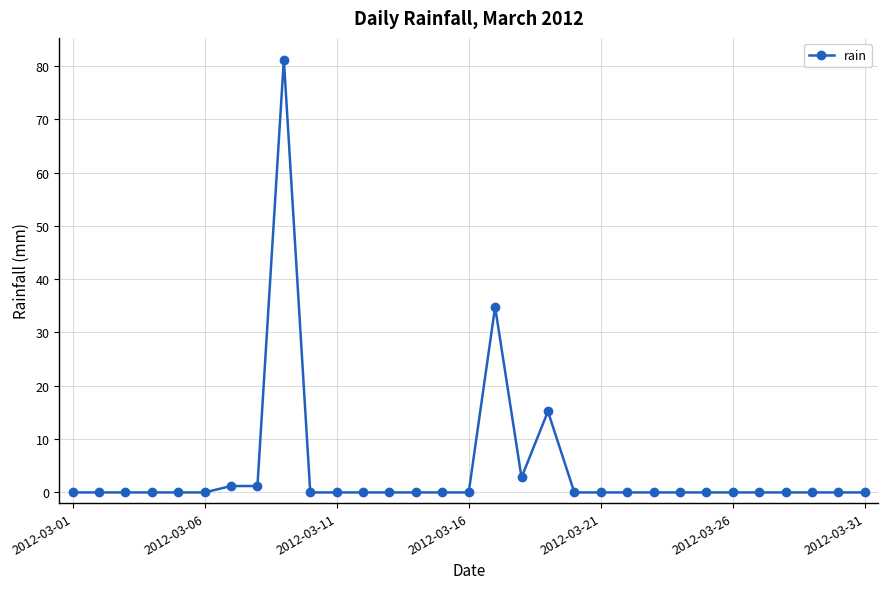

What is the difference between the second highest and second lowest values?

34.8